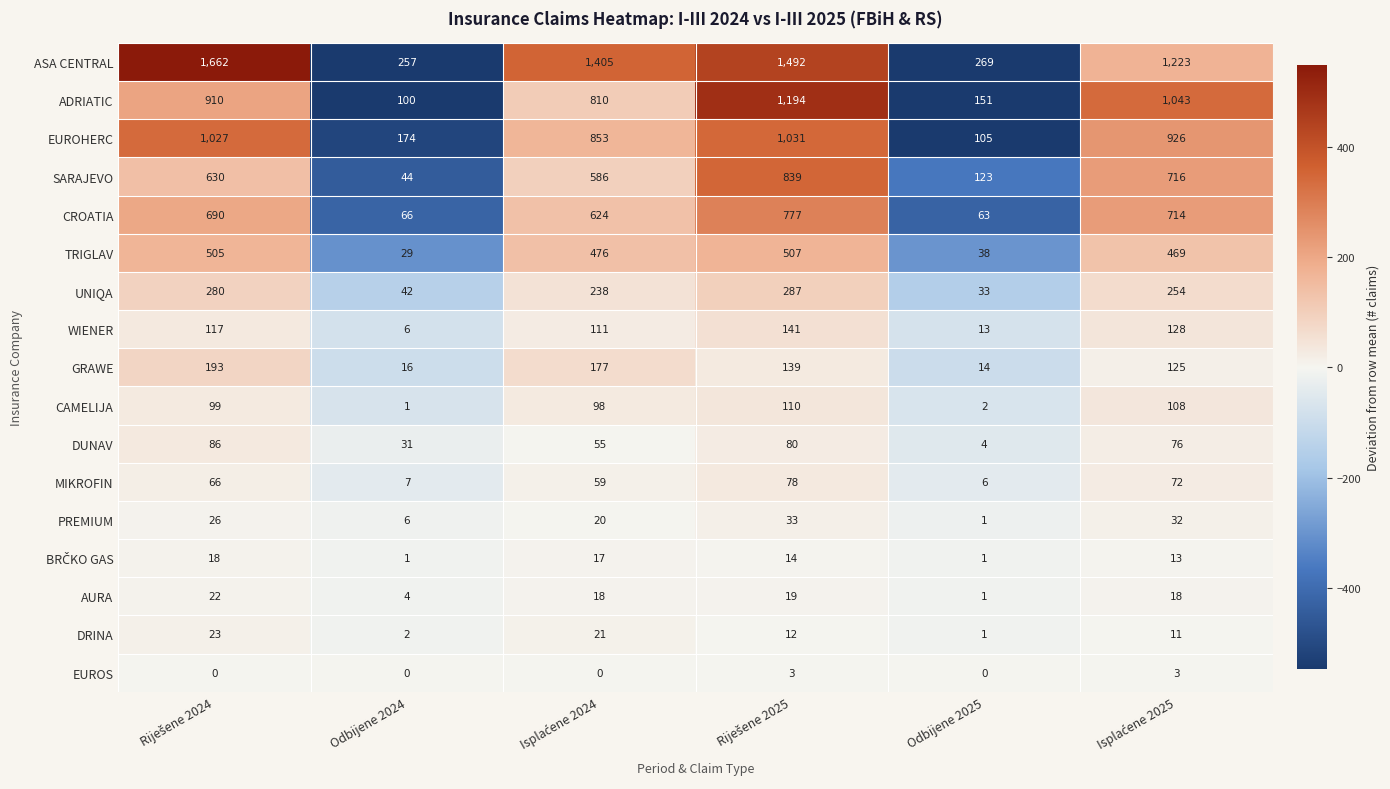

What is the difference between the maximum and minimum values in the SARAJEVO series?

795